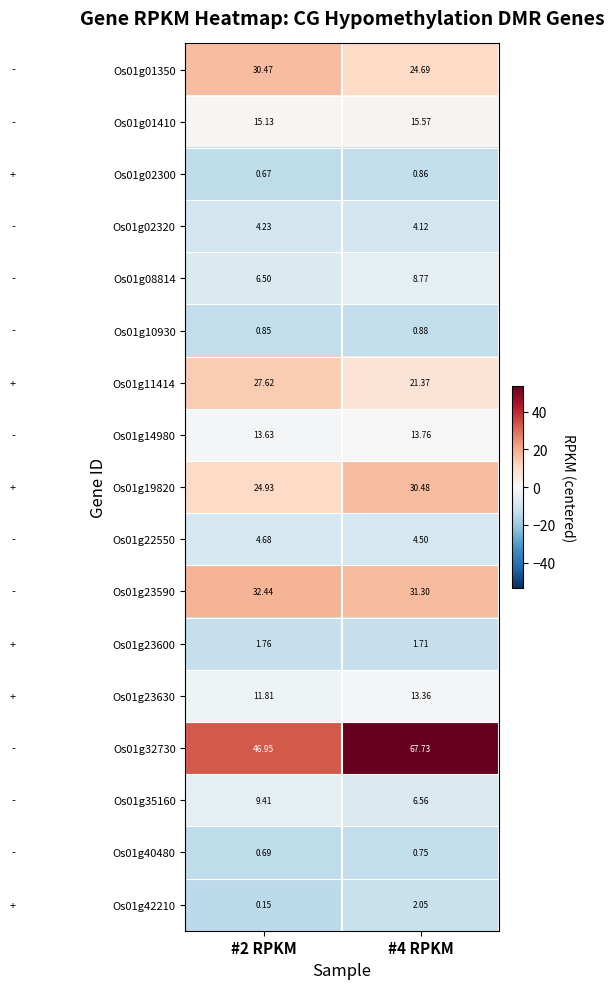

Which series has the largest total across all categories?

Os01g32730